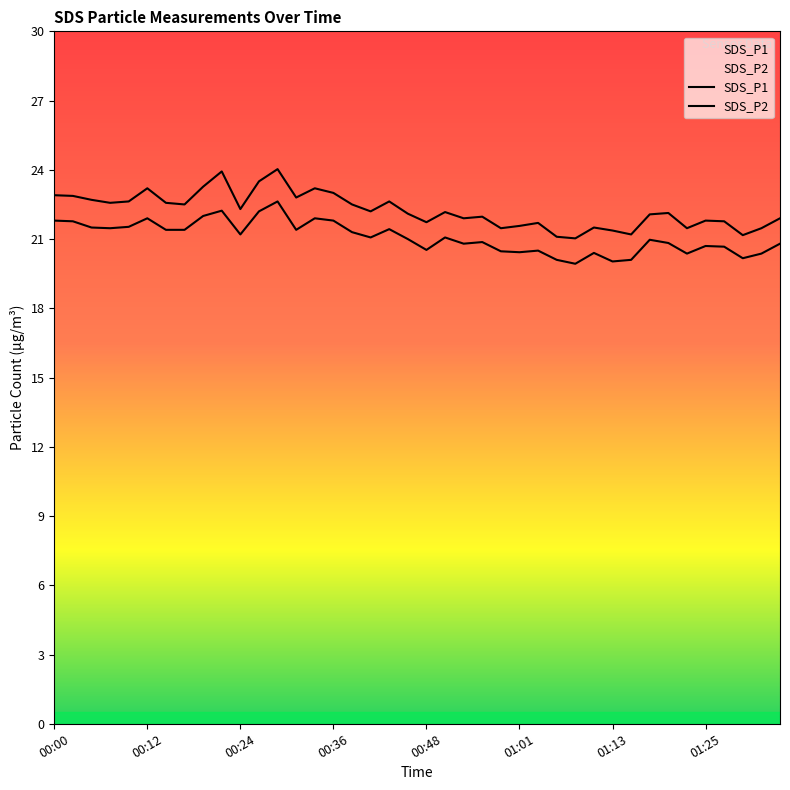

Reading left to right, extract all data points from this chart.

SDS_P1: 00:00=22.9	00:02=22.9	00:04=22.7	00:07=22.6	00:09=22.6	00:12=23.2	00:14=22.6	00:17=22.5	00:19=23.3	00:22=23.9	00:24=22.3	00:26=23.5	00:29=24.0	00:31=22.8	00:34=23.2	00:36=23.0	00:39=22.5	00:41=22.2	00:44=22.6	00:46=22.1	00:48=21.7	00:51=22.2	00:53=21.9	00:56=22.0	00:58=21.5	01:01=21.6	01:03=21.7	01:06=21.1	01:08=21.0	01:10=21.5	01:13=21.4	01:15=21.2	01:18=22.1	01:20=22.1	01:23=21.5	01:25=21.8	01:28=21.8	01:30=21.2	01:32=21.5	01:35=21.9
SDS_P2: 00:00=21.8	00:02=21.8	00:04=21.5	00:07=21.5	00:09=21.5	00:12=21.9	00:14=21.4	00:17=21.4	00:19=22.0	00:22=22.2	00:24=21.2	00:26=22.2	00:29=22.6	00:31=21.4	00:34=21.9	00:36=21.8	00:39=21.3	00:41=21.1	00:44=21.4	00:46=21.0	00:48=20.5	00:51=21.1	00:53=20.8	00:56=20.9	00:58=20.5	01:01=20.4	01:03=20.5	01:06=20.1	01:08=19.9	01:10=20.4	01:13=20.0	01:15=20.1	01:18=21.0	01:20=20.8	01:23=20.4	01:25=20.7	01:28=20.7	01:30=20.2	01:32=20.4	01:35=20.8